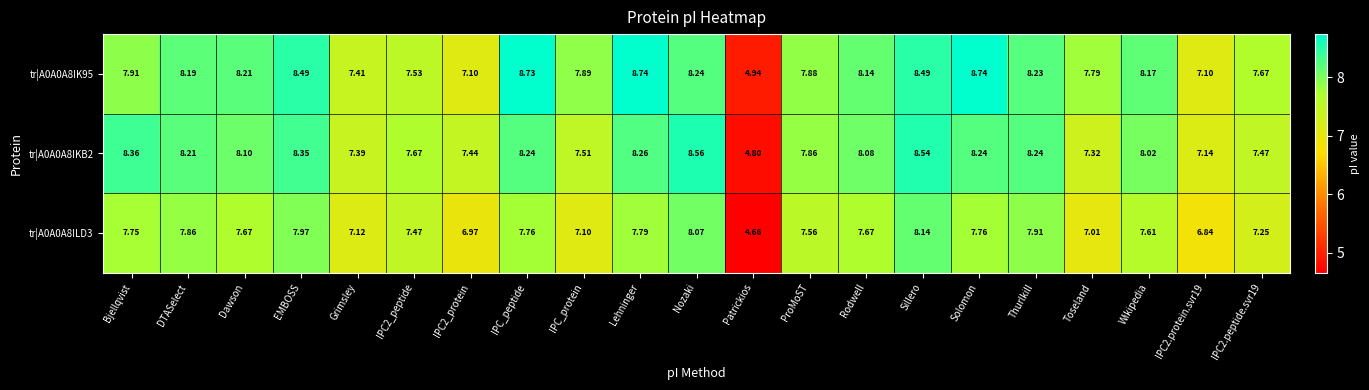

Rank the series at DTASelect from highest to lowest value.

tr|A0A0A8IKB2, tr|A0A0A8IK95, tr|A0A0A8ILD3